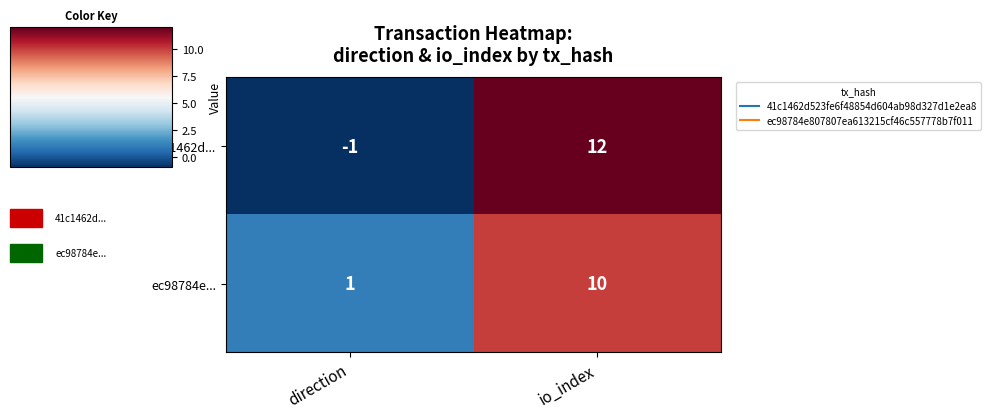

At which label does 41c1462d... reach its peak?

io_index